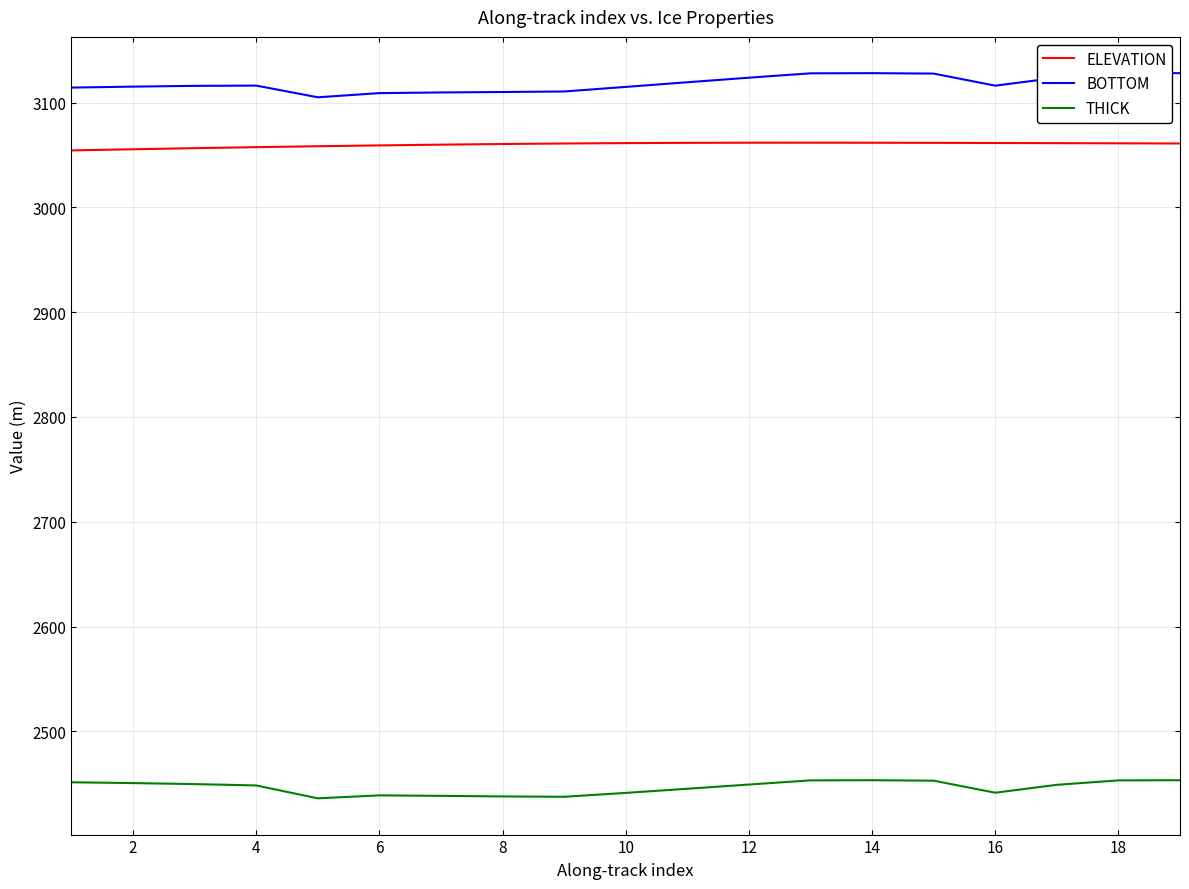

Which series has the largest total across all categories?

BOTTOM